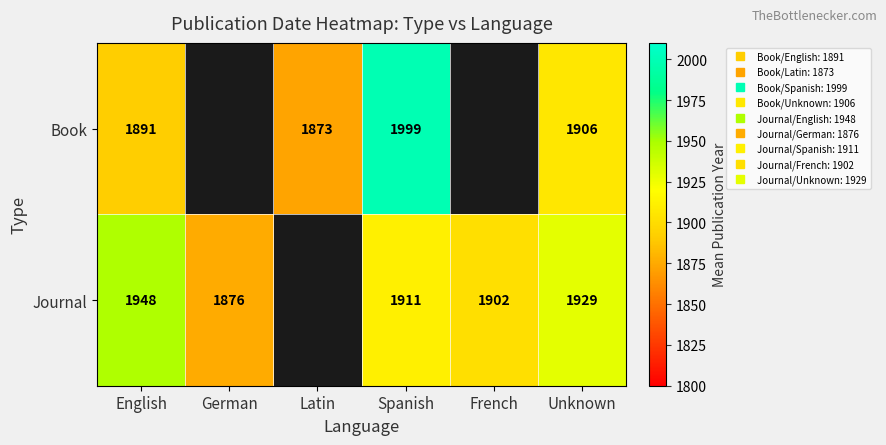

At which category is the sum across all series the highest?

Spanish